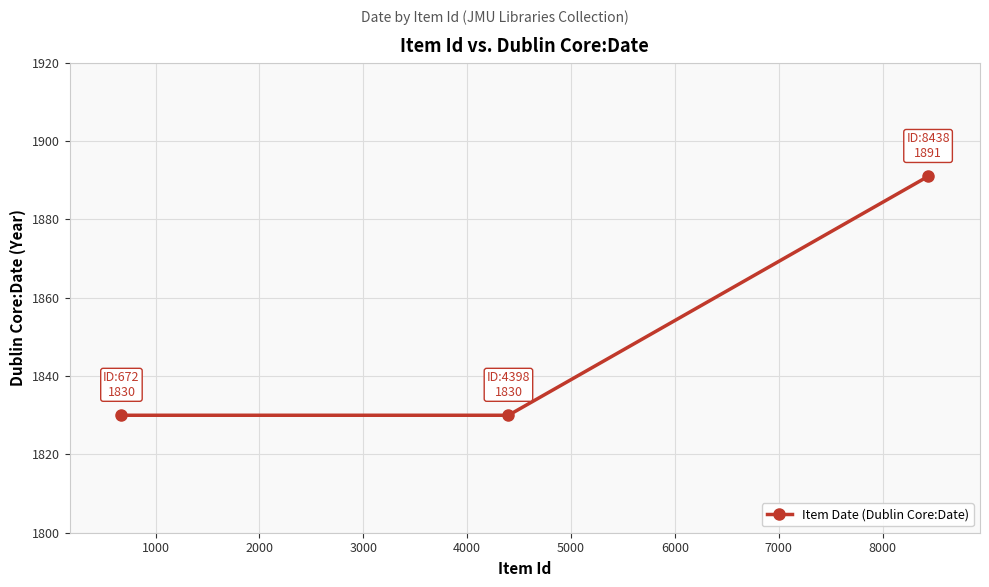

What is the difference between the maximum and minimum values?

61